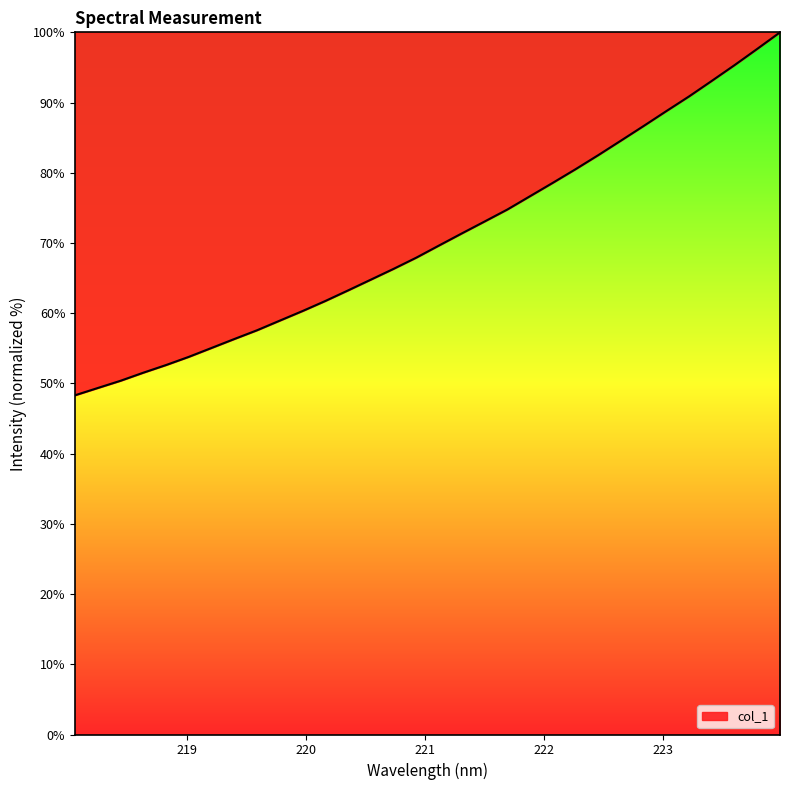

What is the greatest value displayed?

100.0